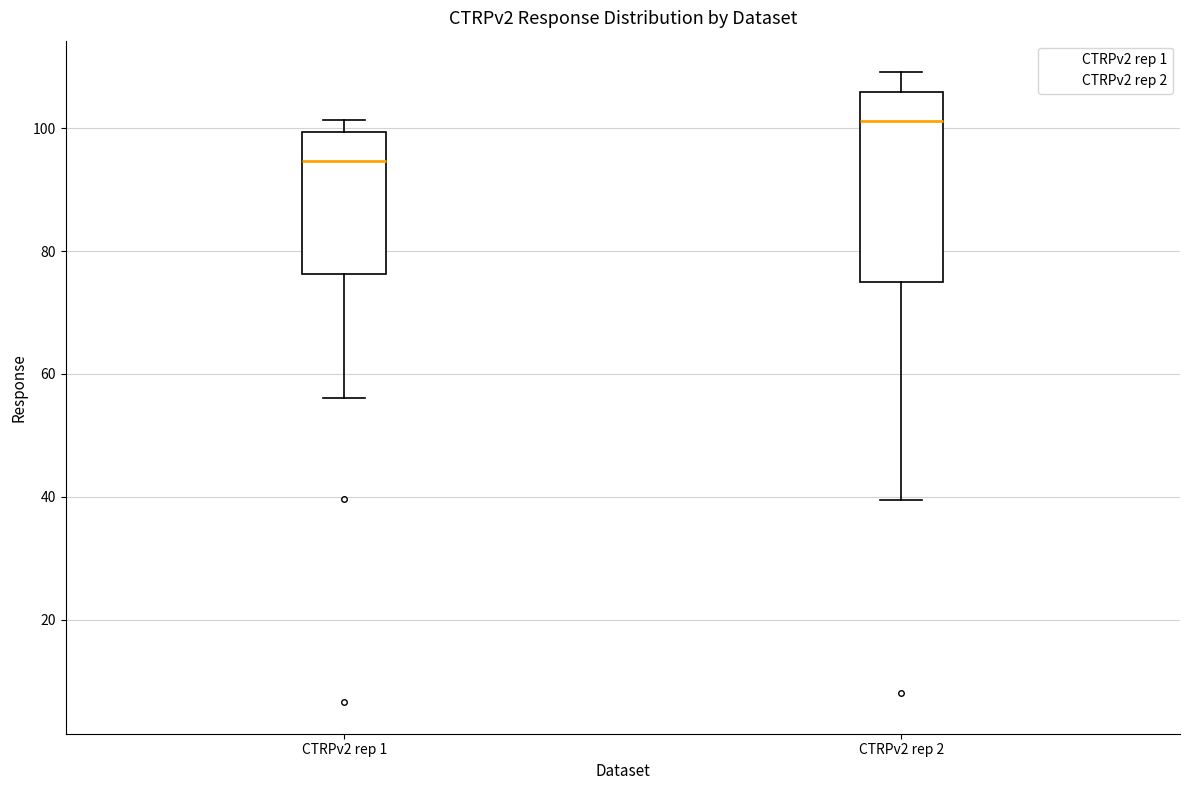

Which box's median line is the highest?

CTRPv2 rep 2